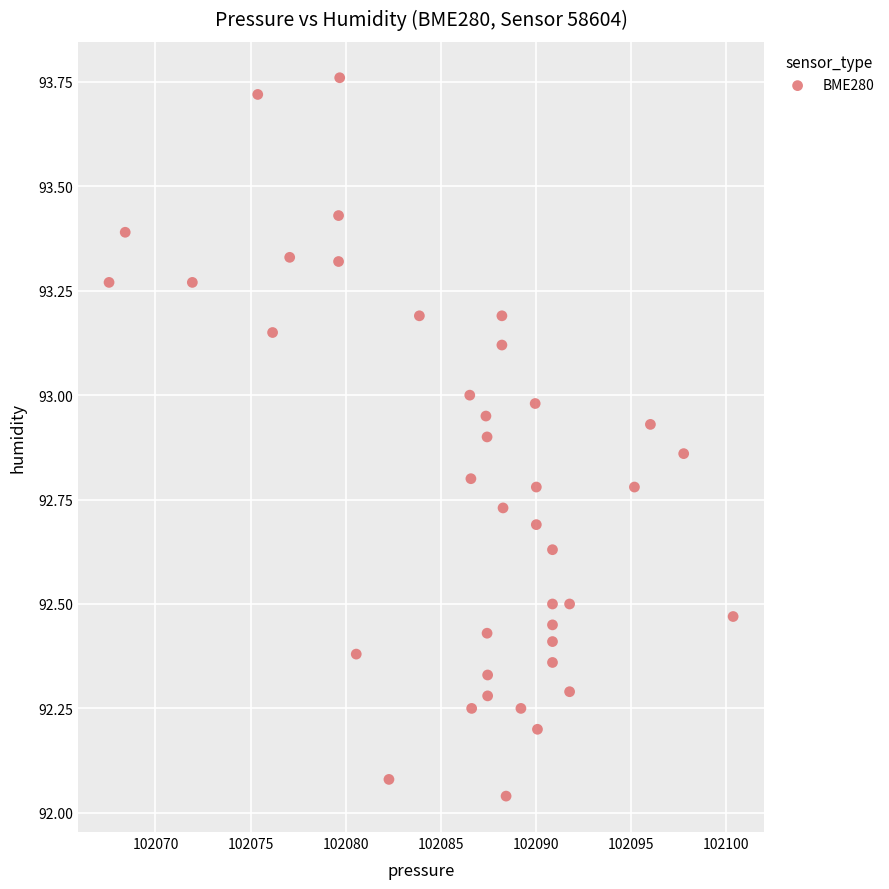

What is the range of Y values (max minus min)?

1.7